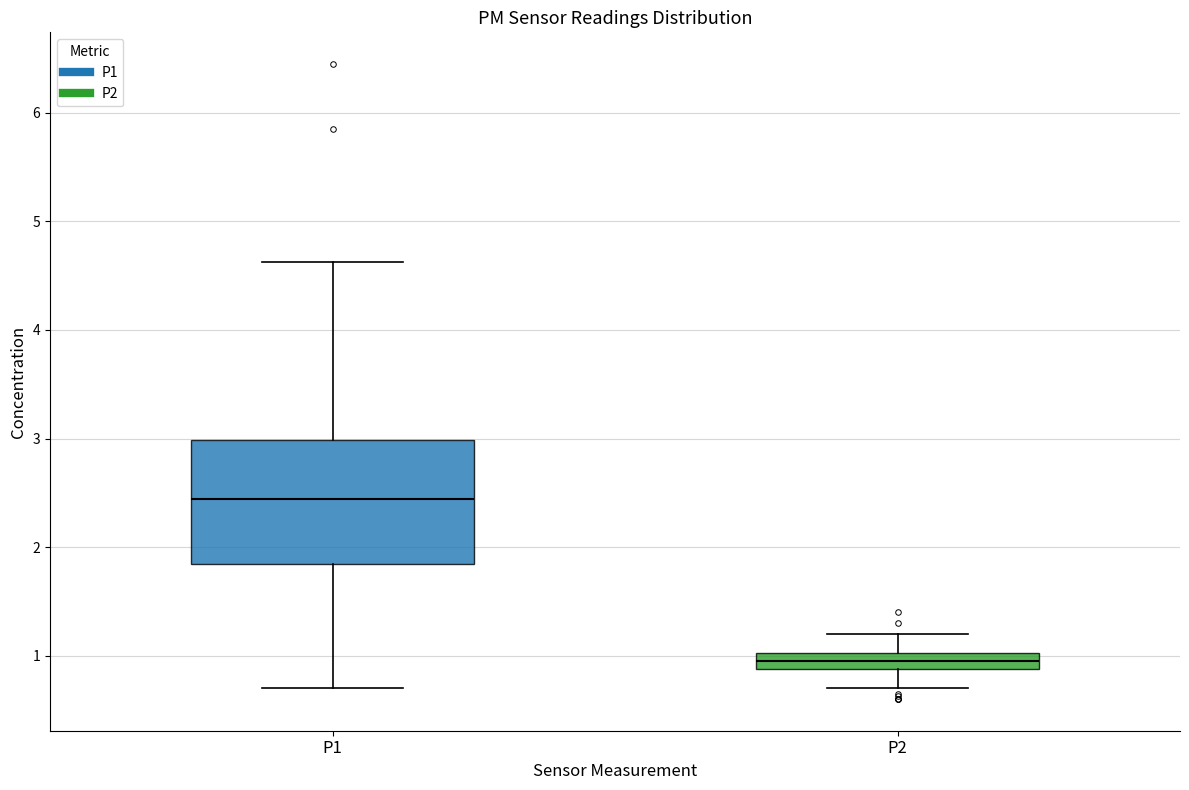

Where does the median line of the box for P1 sit on the y-axis? The values are not printed on the chart, so give them approximately, as read against the axis.

2.4